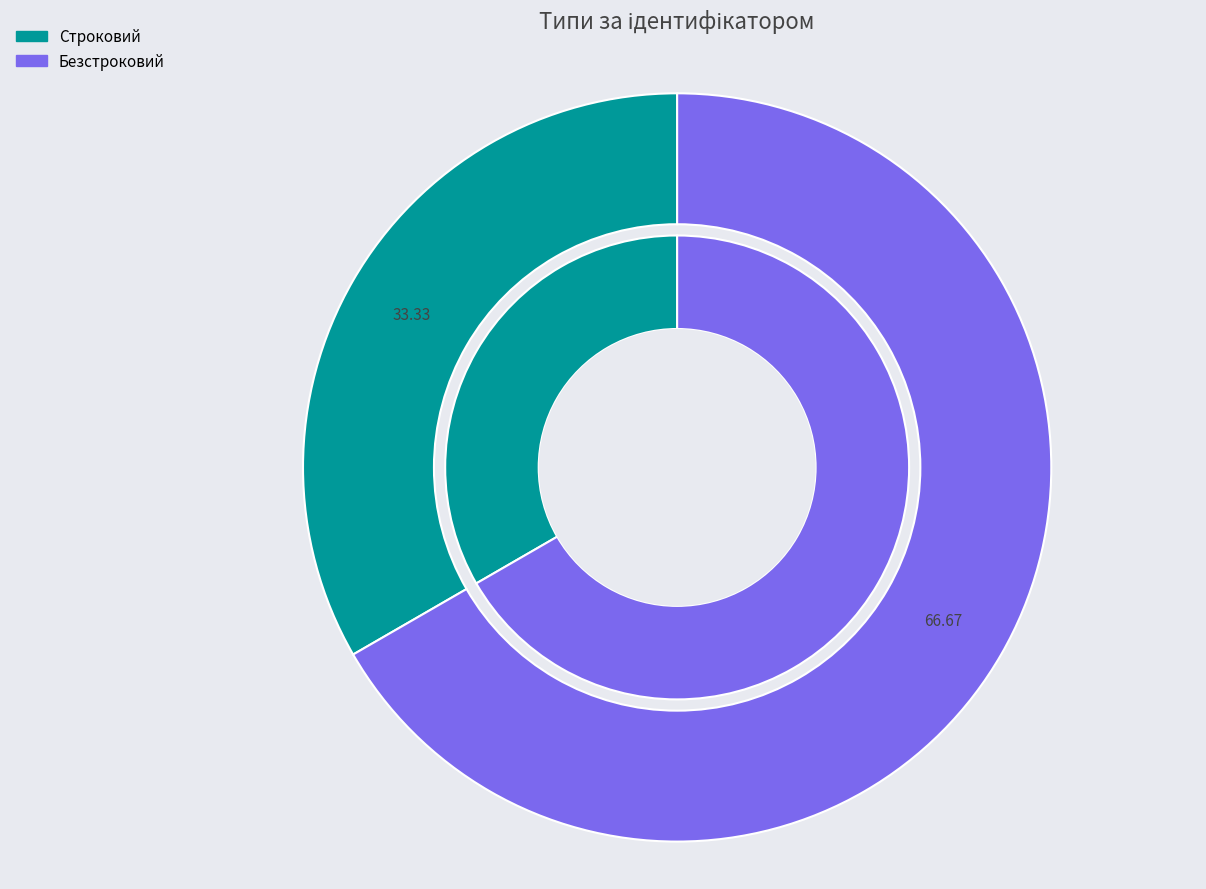

To the nearest percent, what is the combined percentage of Безстроковий and Строковий?

100%